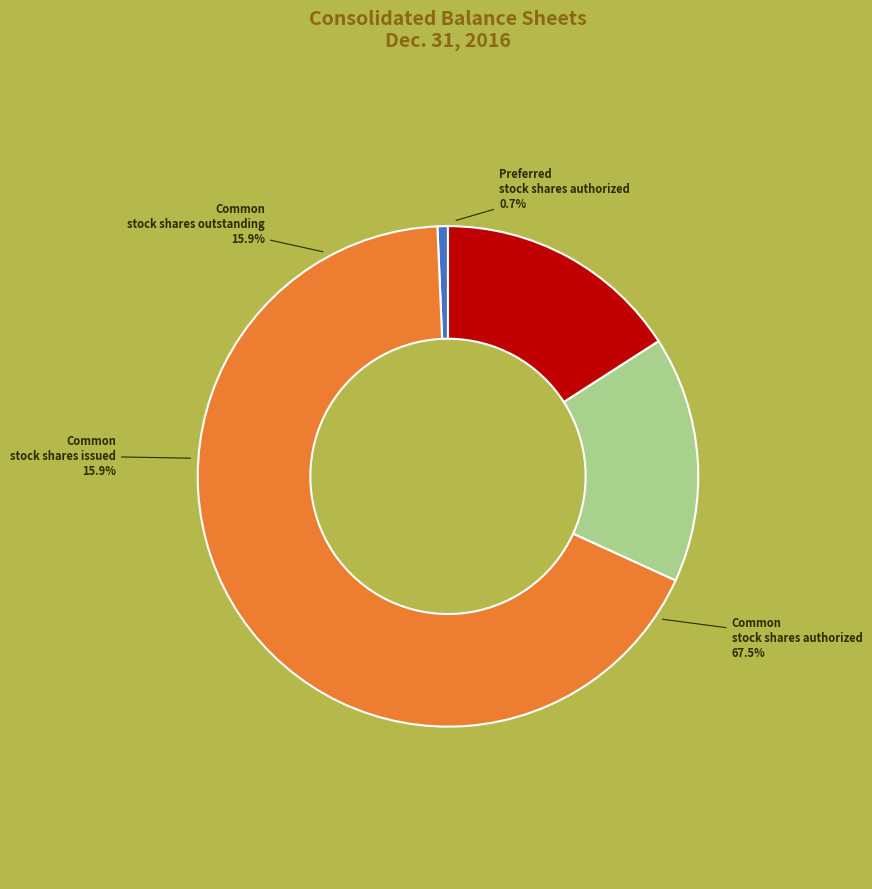

What is the largest slice in the pie chart?

Common stock shares authorized